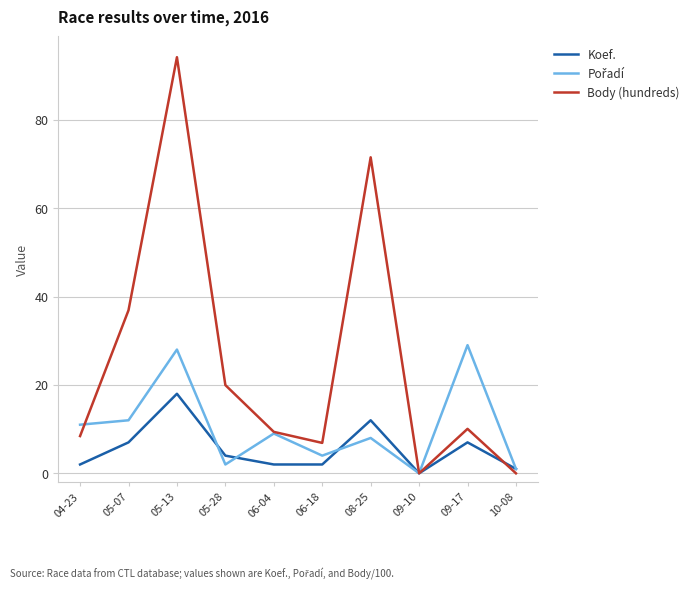

What is the highest value of the Body (hundreds) series?

94.2